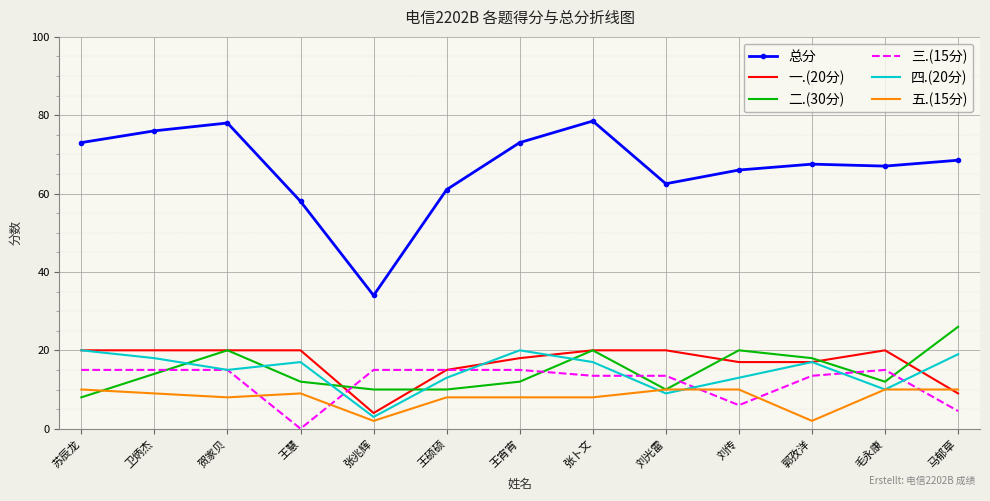

Which series has the largest total across all categories?

总分